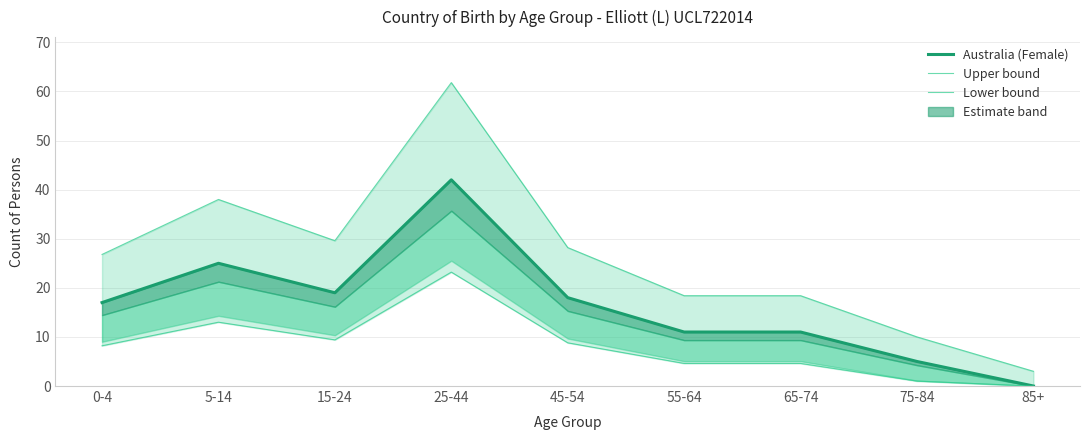

What is the approximate value of Lower bound at 65-74?

4.6